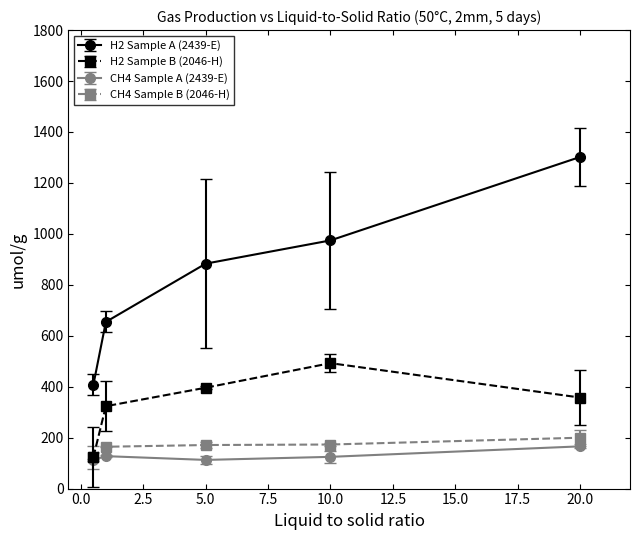

Which series has the largest range (max minus min)?

H2 Sample A (2439-E)